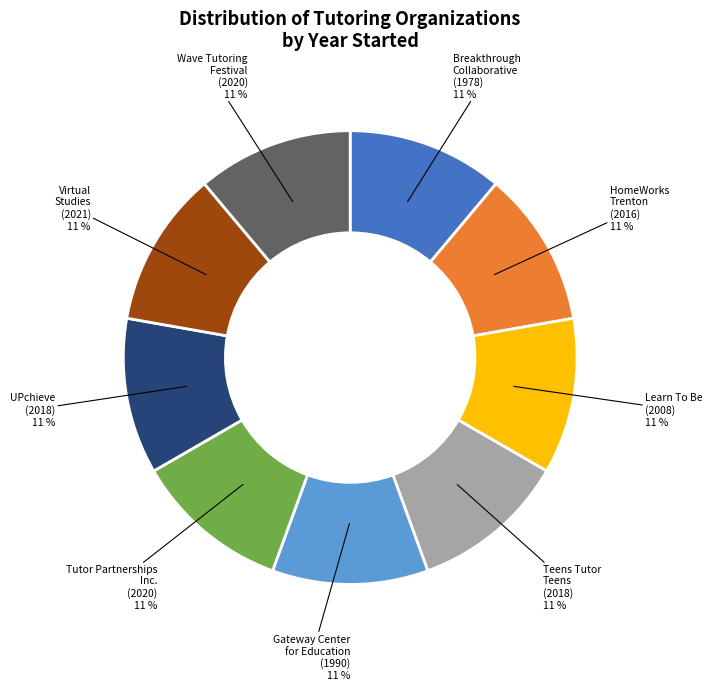

Count the number of slices in the pie.

9